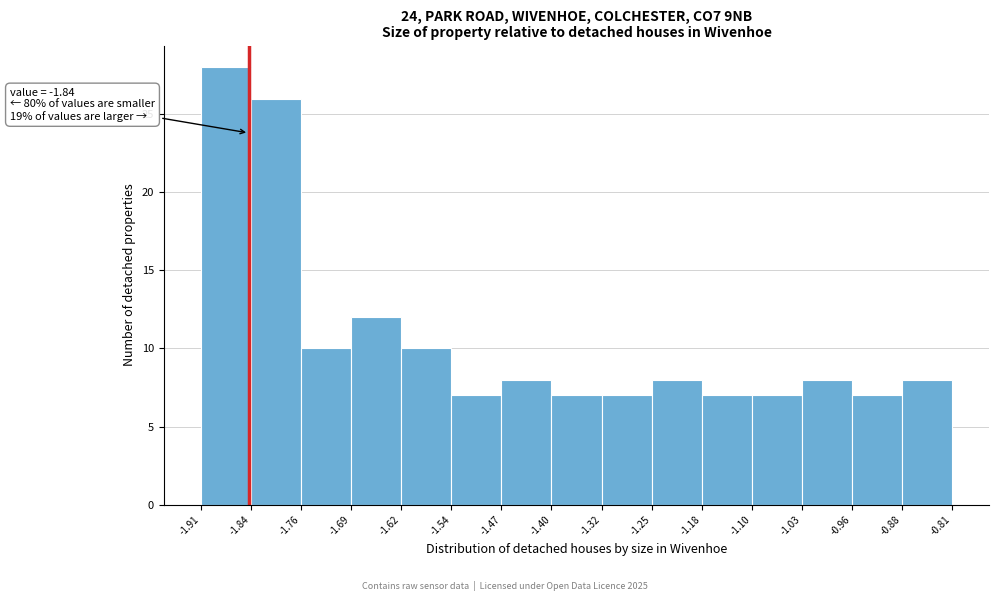

Over which range of the x-axis is the bar tallest?

-1.91 to -1.84